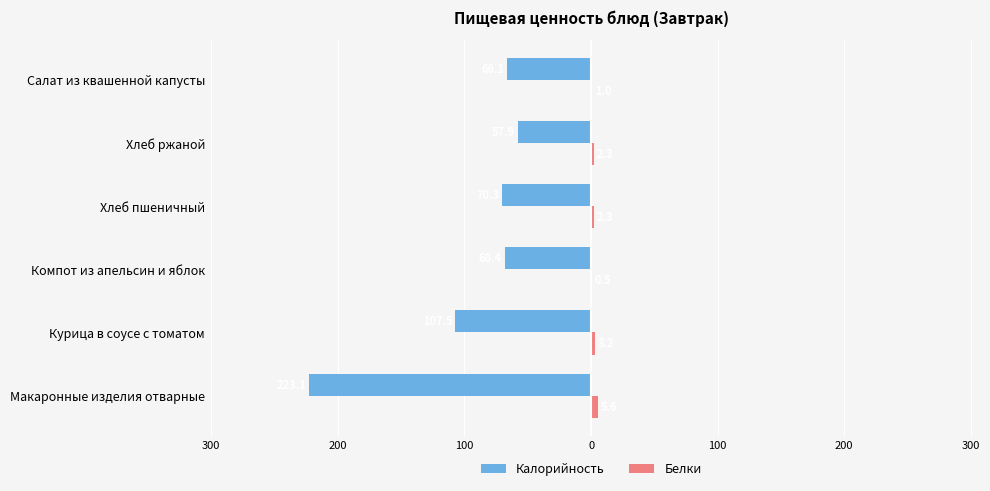

What is the sum of all Калорийность values?

-593.3